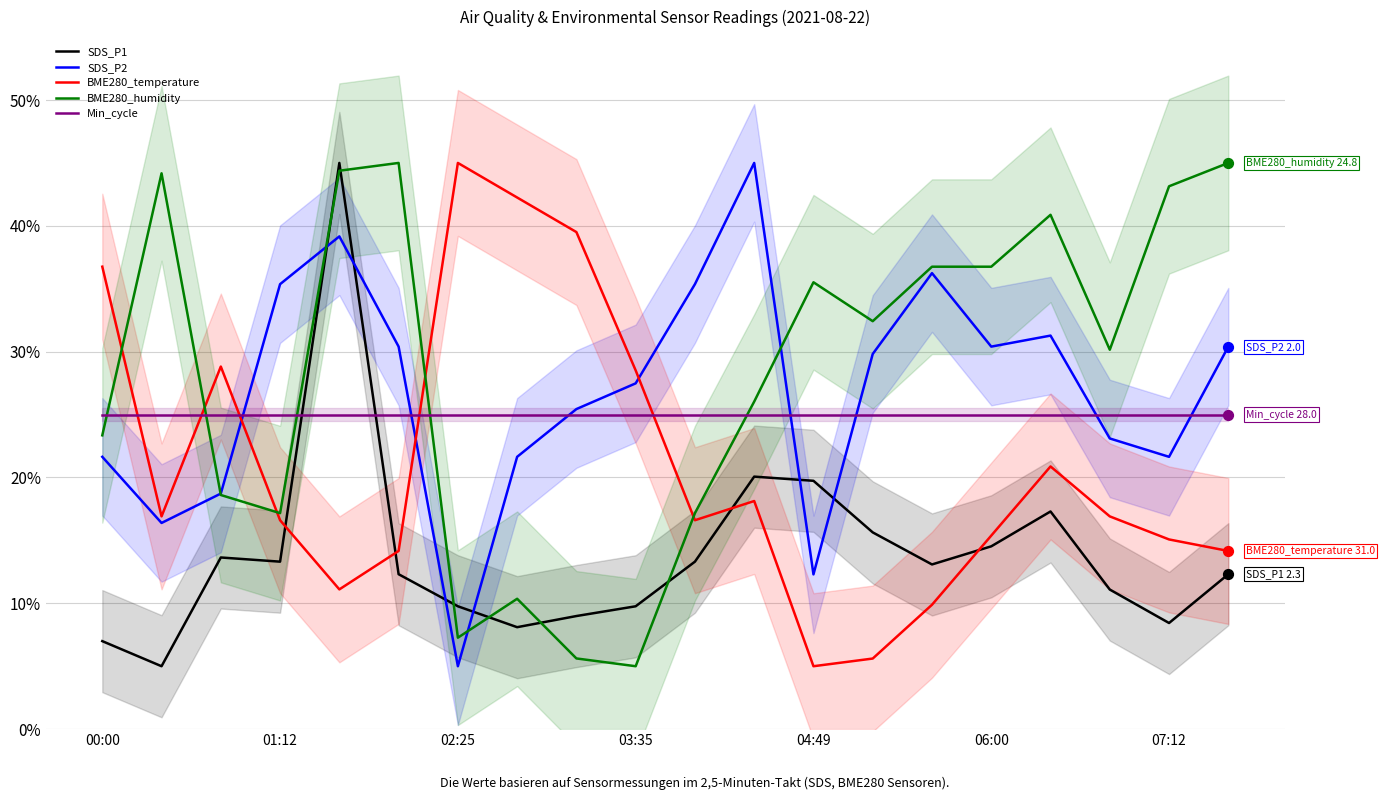

What is the lowest value of the Min_cycle series?

25.0